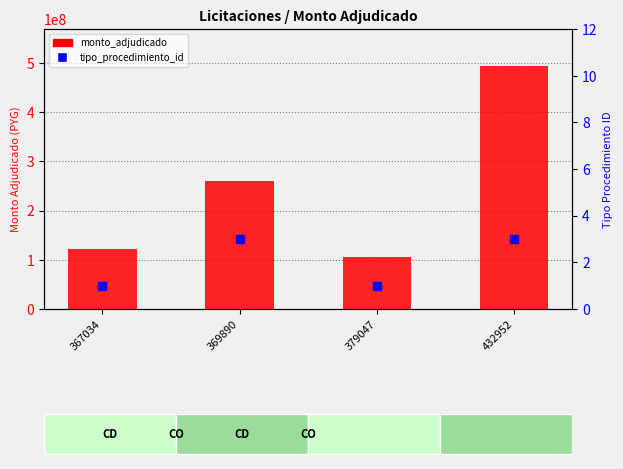

Which series contains the lowest Y value?

tipo_procedimiento_id